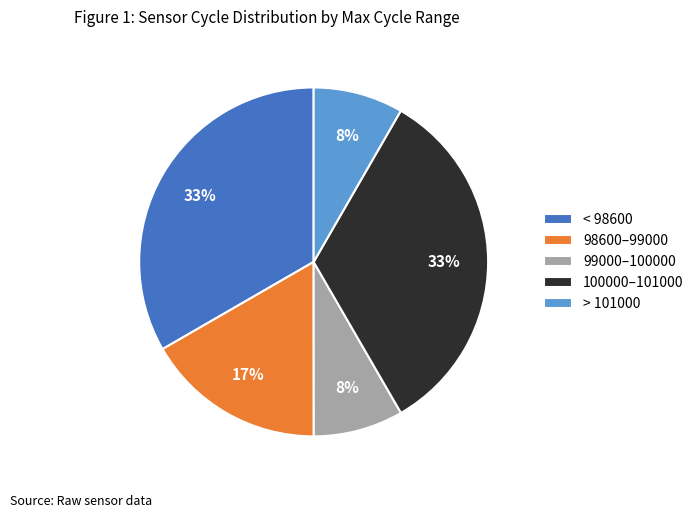

Is the sum of 99000–100000 and 100000–101000 greater than half?

No